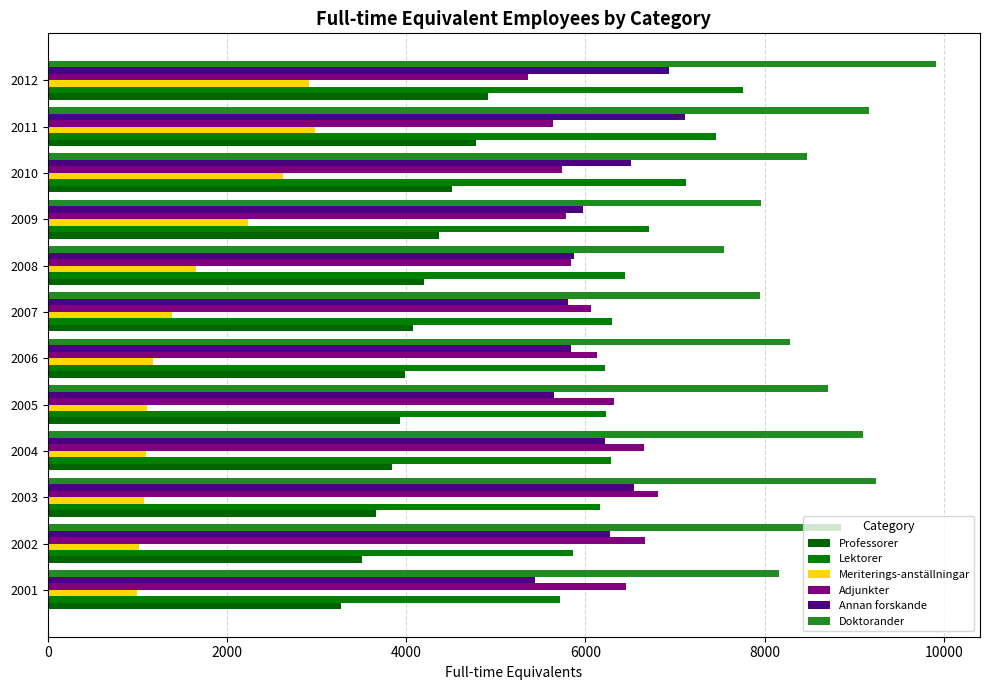

How many data points in Adjunkter are above 6132?

6